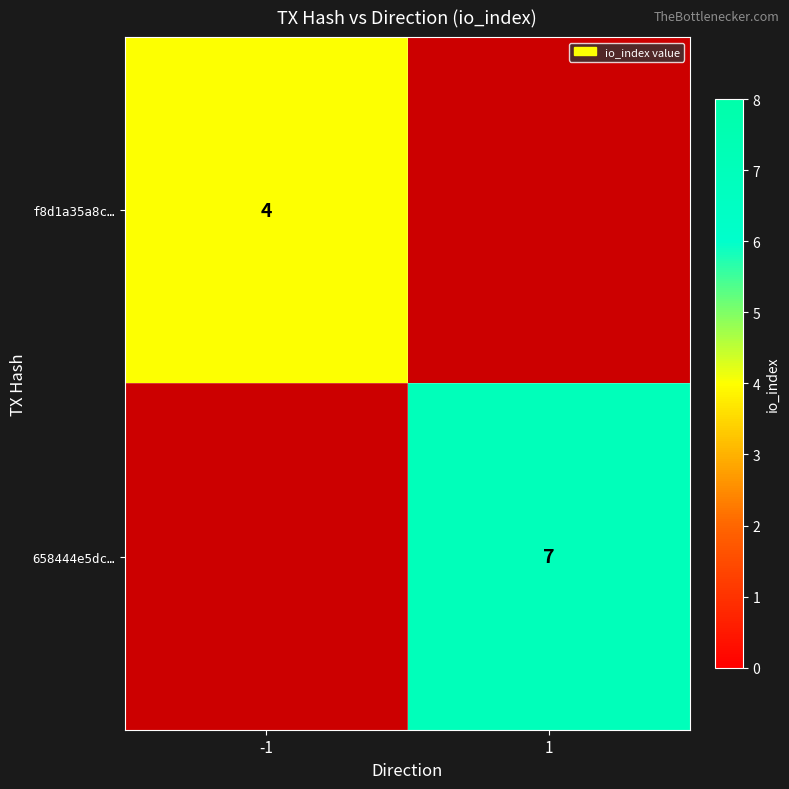

The value of 658444e5dc… at 1 is 11.4. True or false?

False